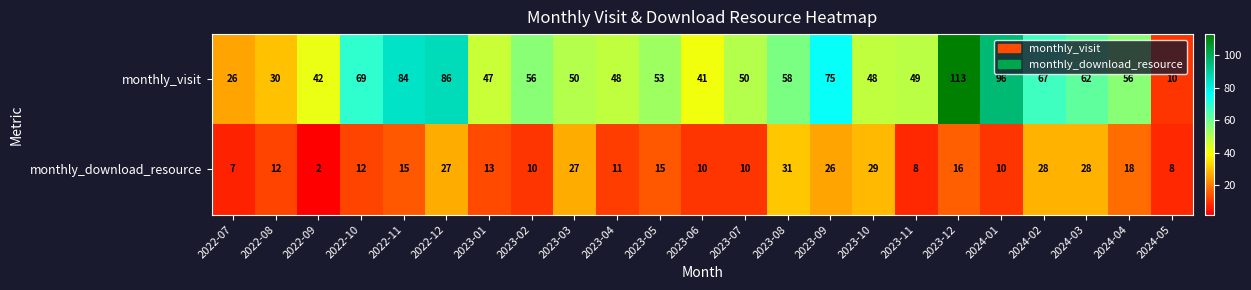

The value of monthly_visit at 2022-09 is 42. True or false?

True